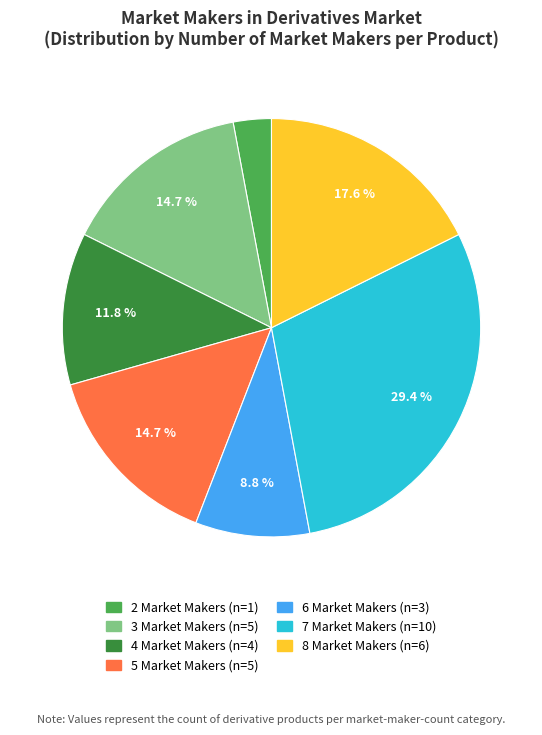

Does any single category account for the majority?

No